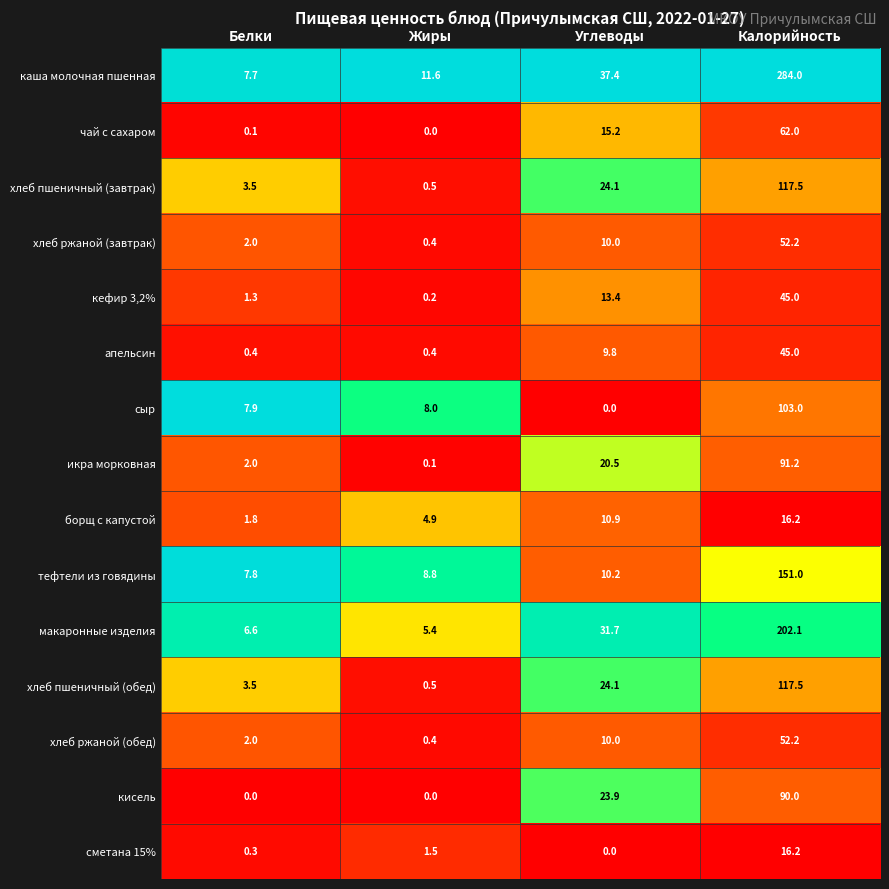

What is the difference between the second highest and minimum values in the тефтели из говядины series?

2.4